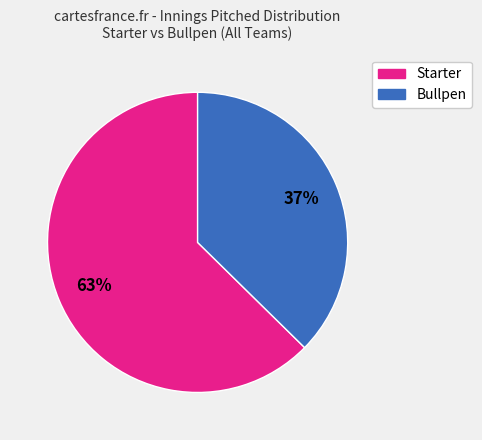

Is there a majority slice in this chart?

Yes